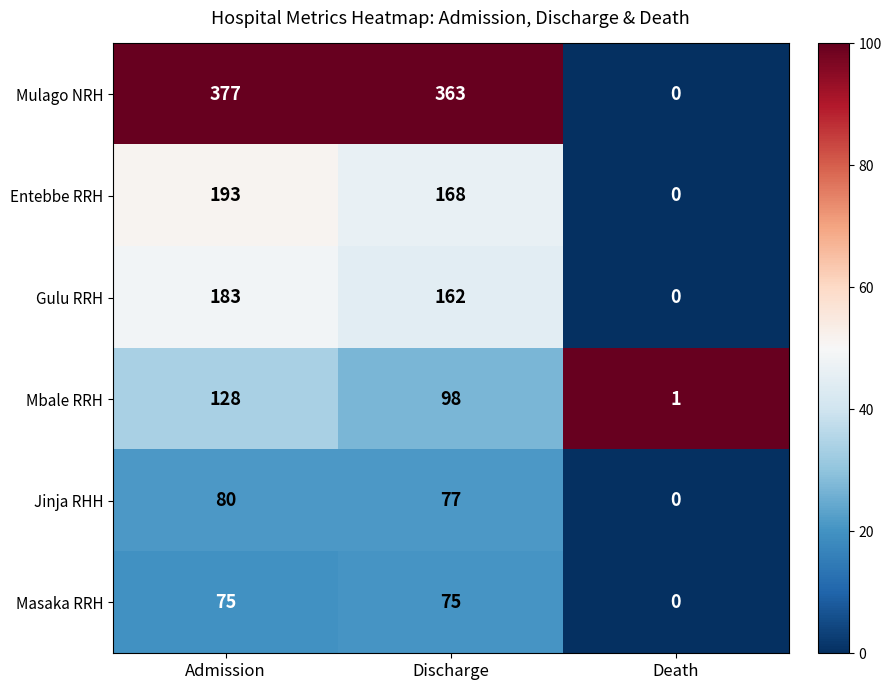

Reading left to right, transcribe all the data shown in this chart.

Mulago NRH: Admission=377	Discharge=363	Death=0
Entebbe RRH: Admission=193	Discharge=168	Death=0
Gulu RRH: Admission=183	Discharge=162	Death=0
Mbale RRH: Admission=128	Discharge=98	Death=1
Jinja RHH: Admission=80	Discharge=77	Death=0
Masaka RRH: Admission=75	Discharge=75	Death=0